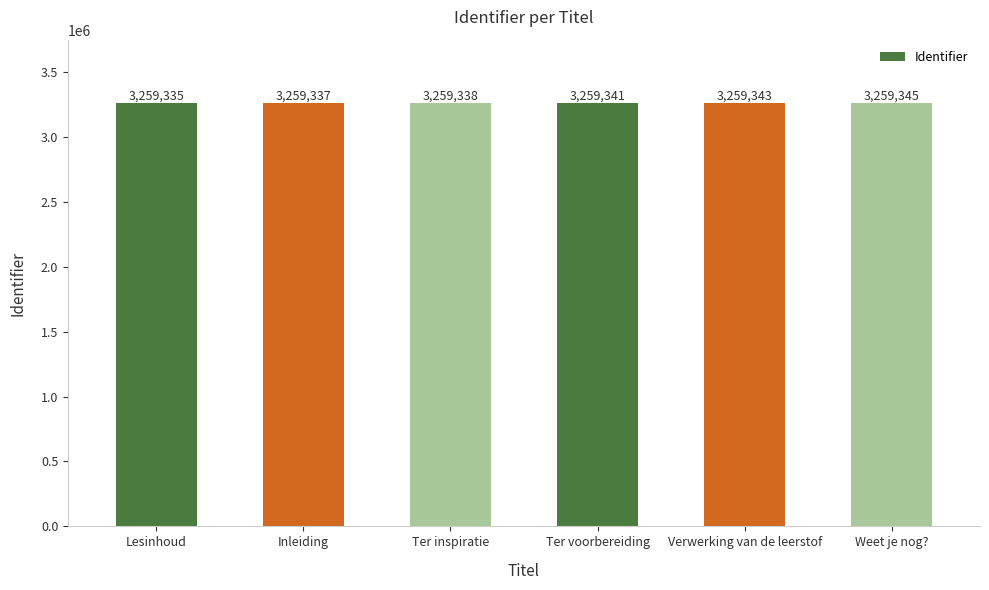

How many data points does each series have?

6